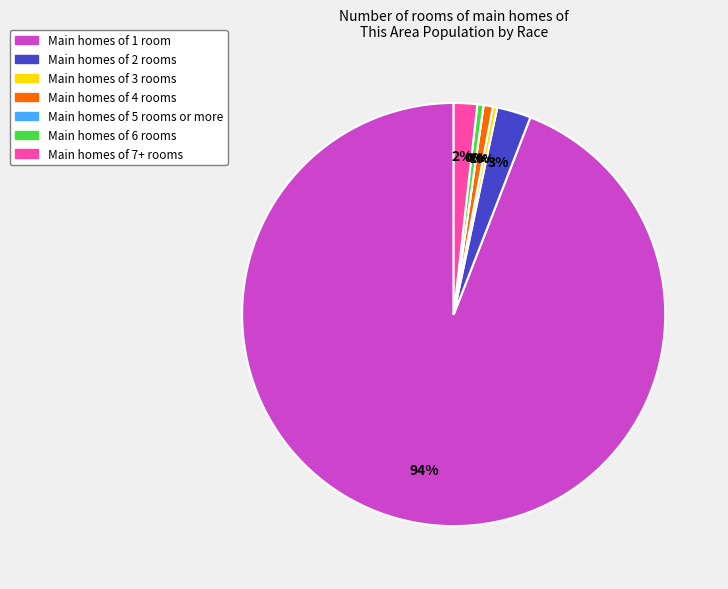

To the nearest percent, what is the average slice percentage?

14%